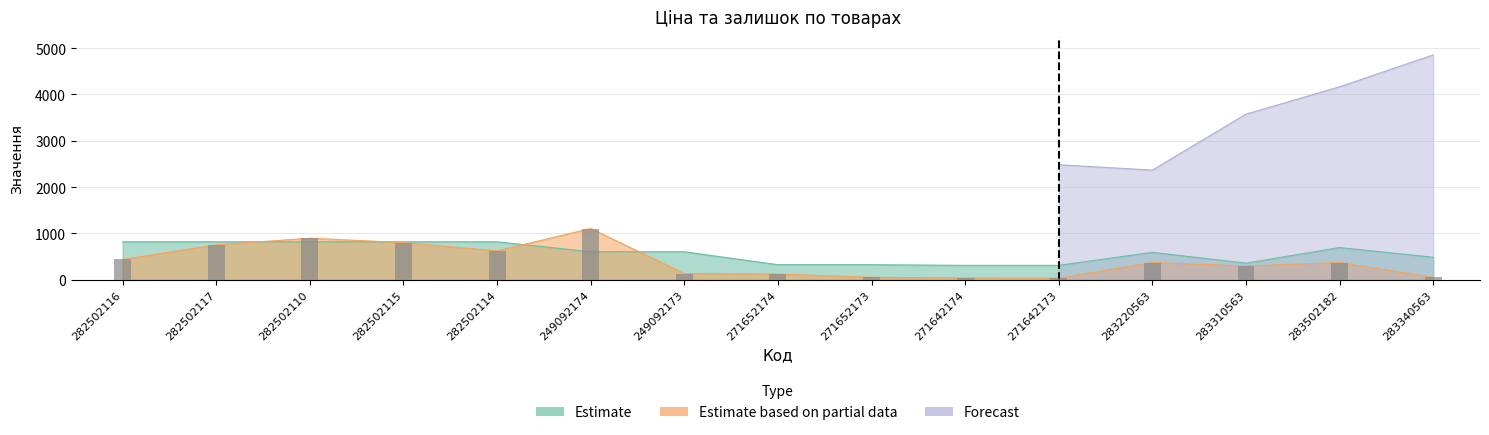

At which category does the chart reach its peak across all series?

249092174